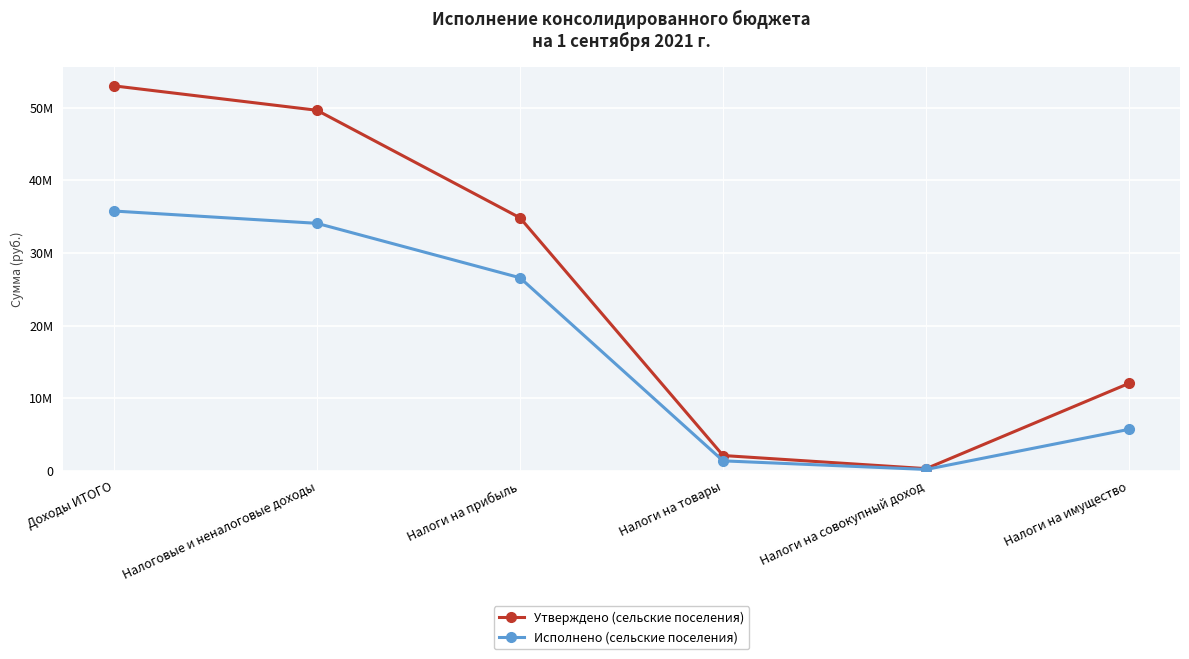

At Налоги на имущество, list the series in order from smallest to largest.

Исполнено (сельские поселения), Утверждено (сельские поселения)